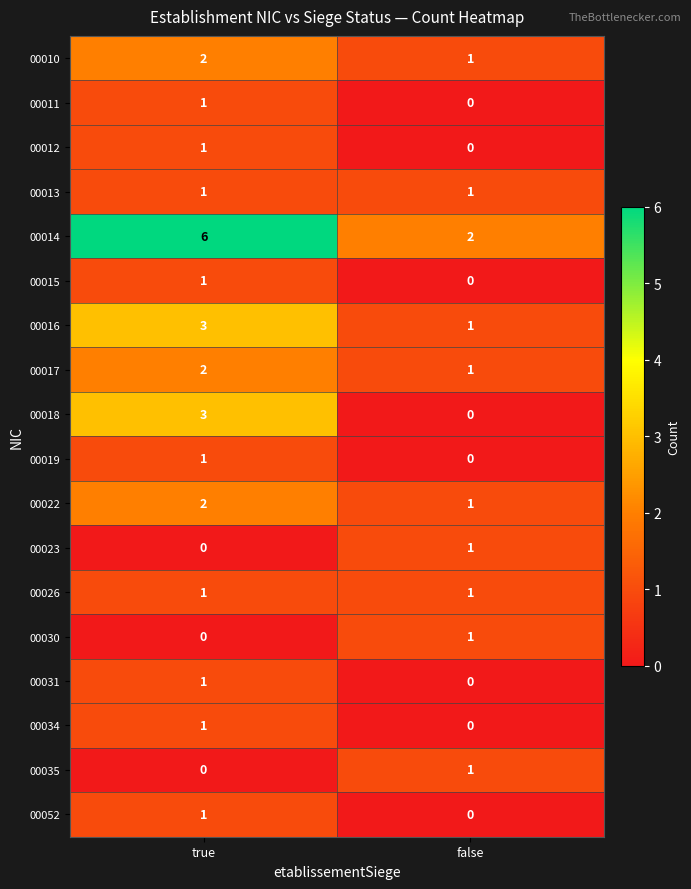

Where is 00031 nearest to the value 0?

false